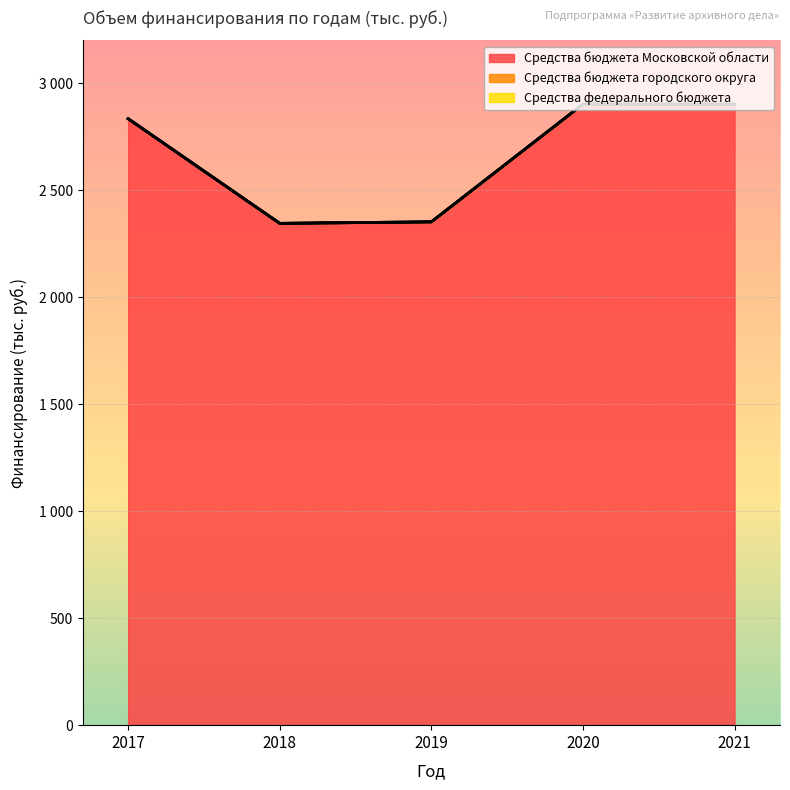

Reading left to right, transcribe all the data shown in this chart.

Средства бюджета Московской области: 2017=2834	2018=2345	2019=2352	2020=2902	2021=2902
Средства бюджета городского округа: 2017=0	2018=0	2019=0	2020=0	2021=0
Средства федерального бюджета: 2017=0	2018=0	2019=0	2020=0	2021=0